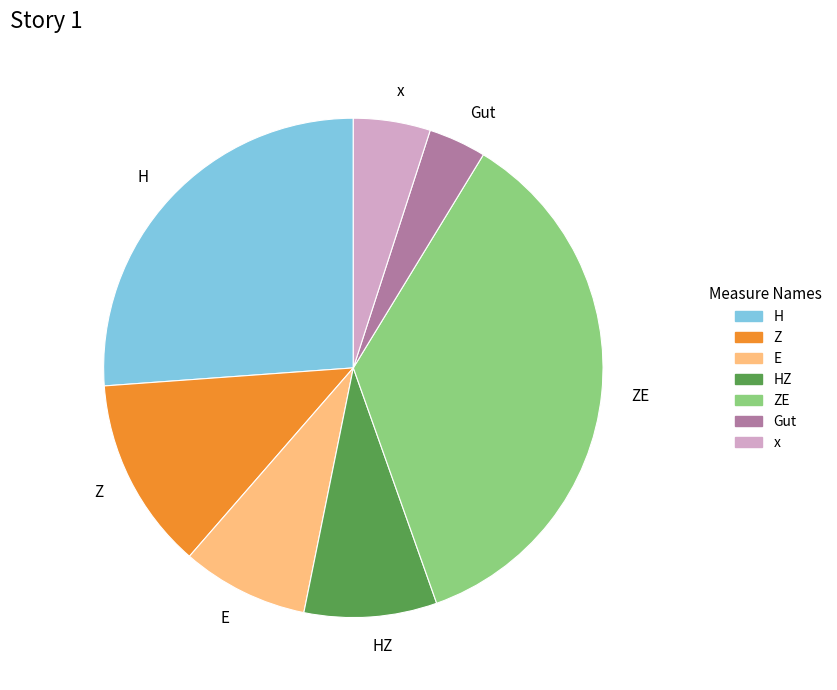

Is there any slice that represents more than half of the pie?

No